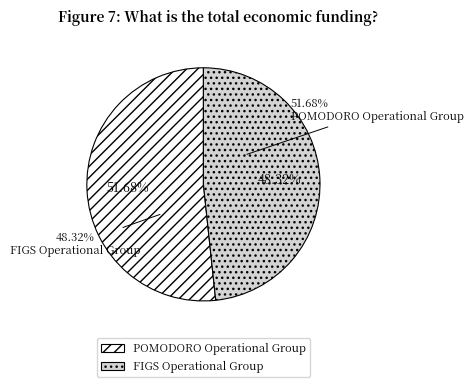

Do FIGS Operational Group and POMODORO Operational Group together represent more than half of the pie?

Yes